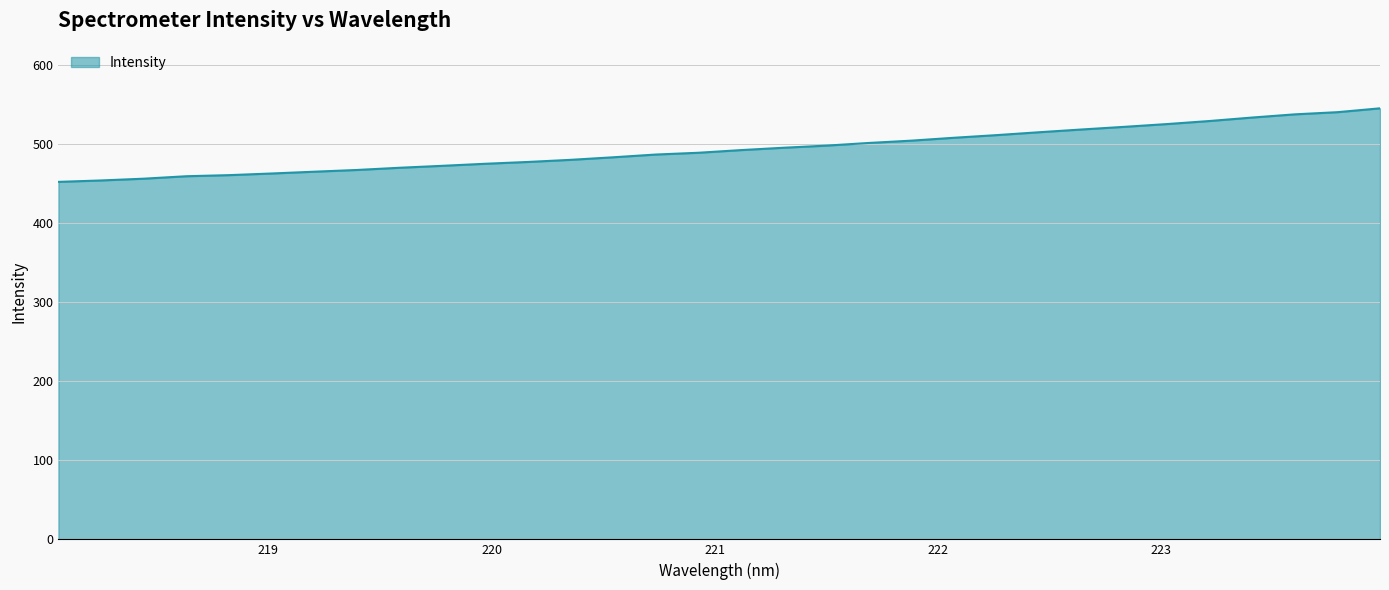

What is the smallest value displayed?

452.5